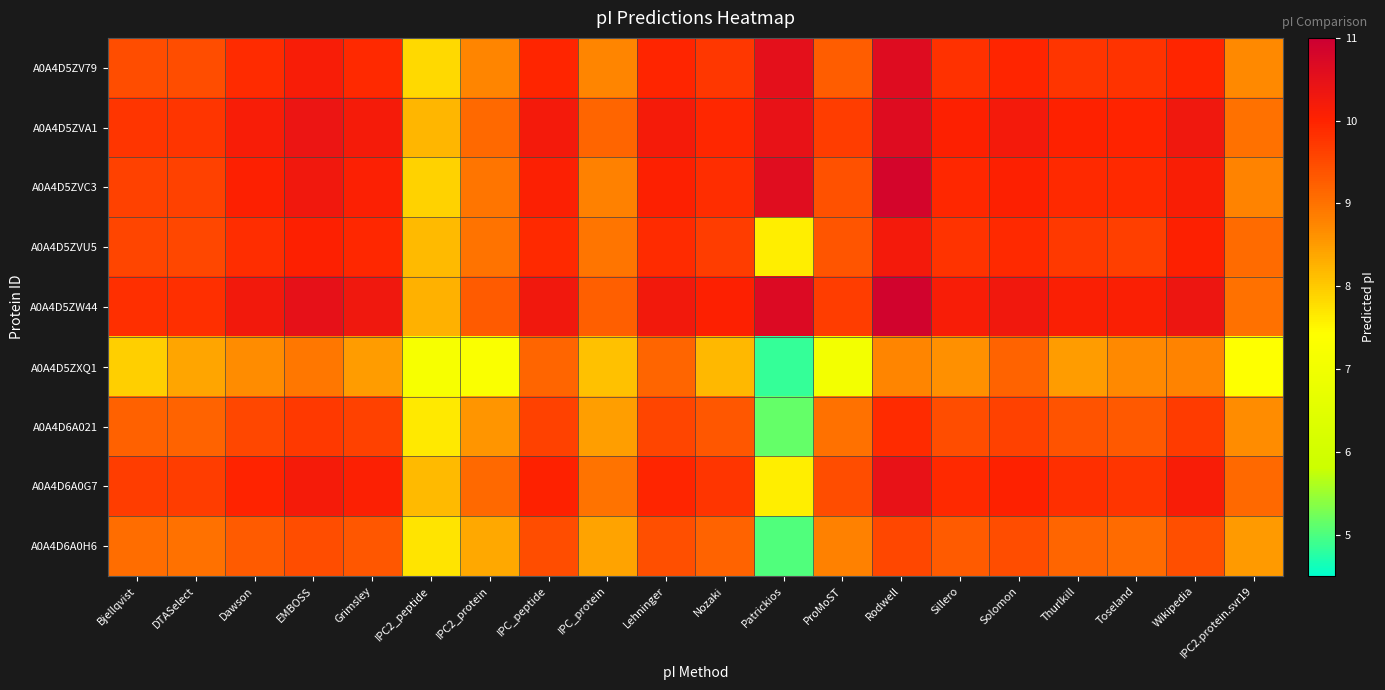

Rank the series by their maximum value, from highest to lowest.

A0A4D5ZW44, A0A4D5ZVC3, A0A4D5ZV79, A0A4D5ZVA1, A0A4D6A0G7, A0A4D5ZVU5, A0A4D6A021, A0A4D6A0H6, A0A4D5ZXQ1